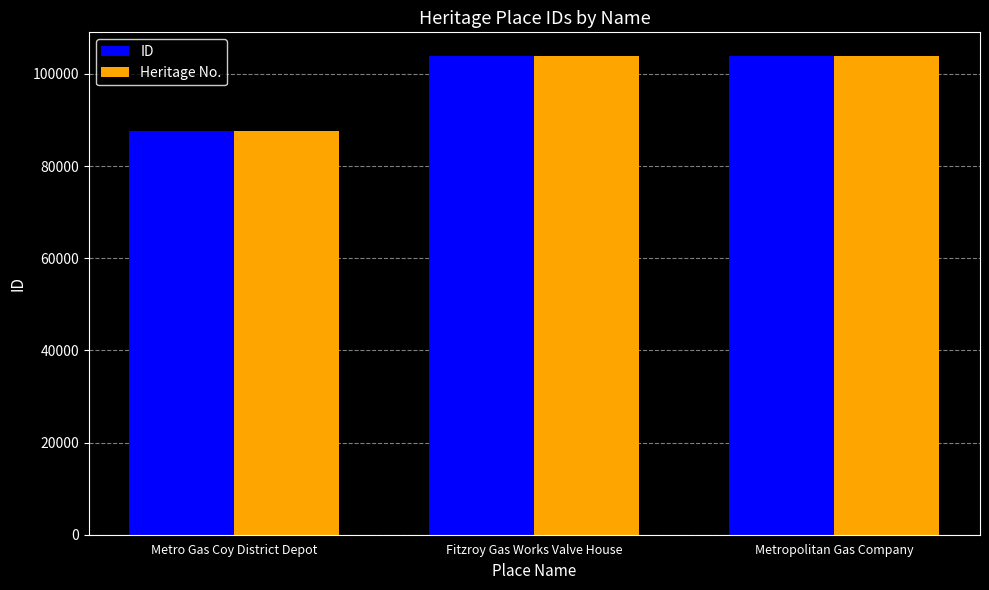

Does the chart contain any negative values?

No